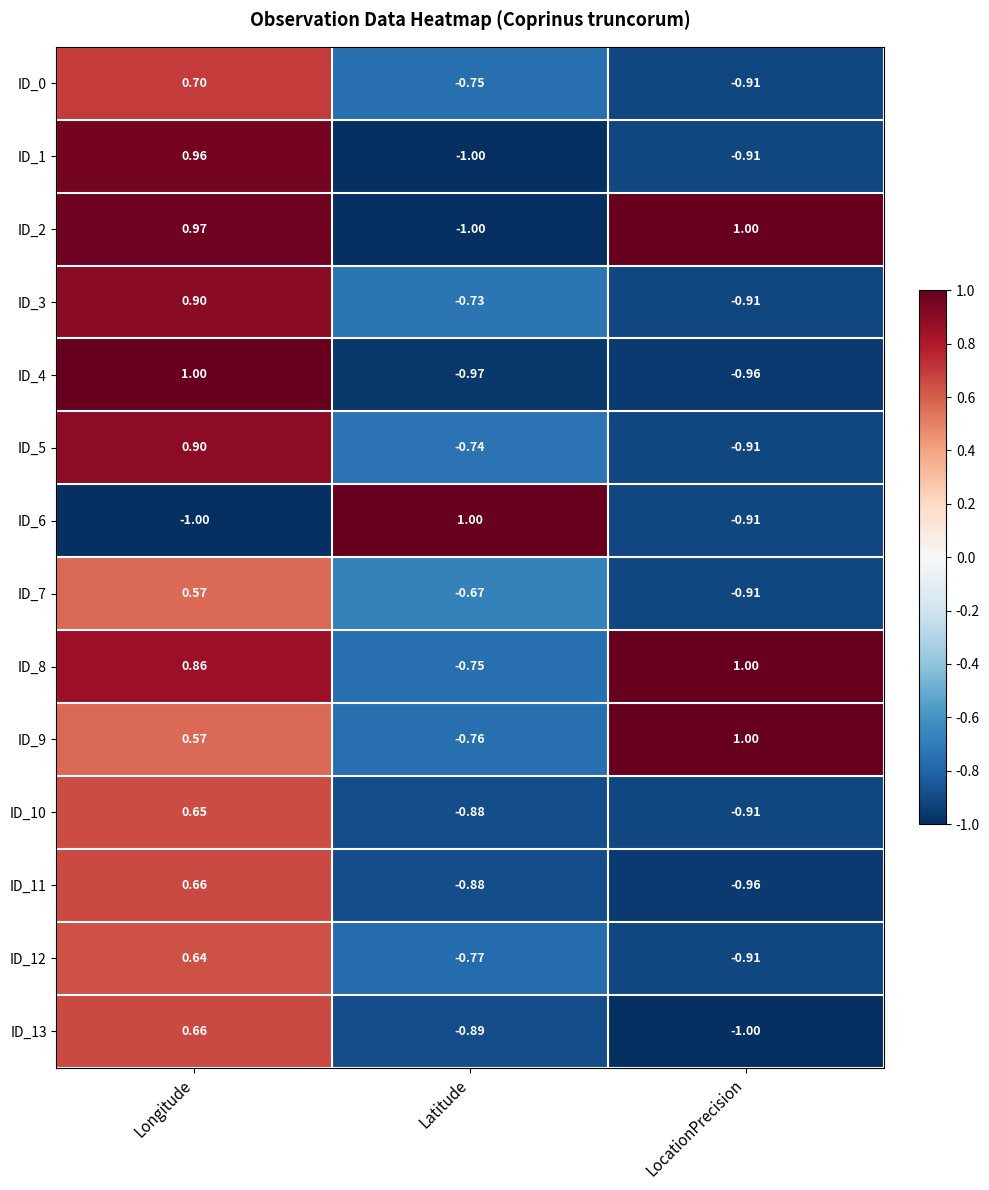

At which label does ID_9 first exceed 0?

Longitude